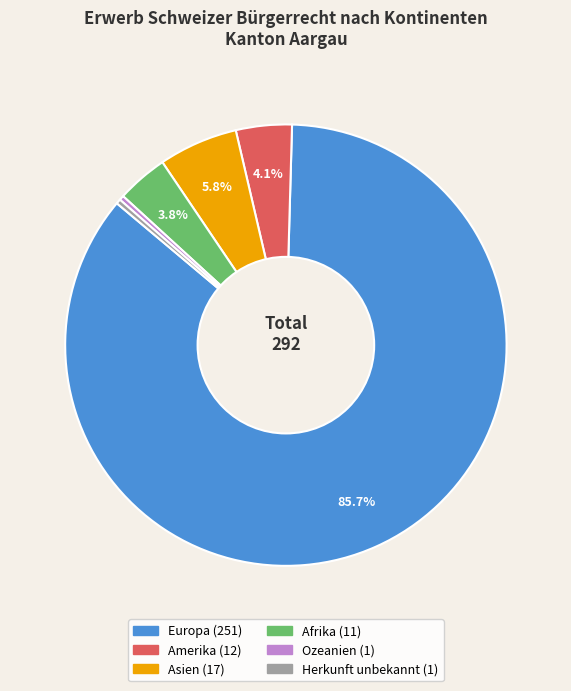

True or false: Ozeanien accounts for 0% of the total.

True